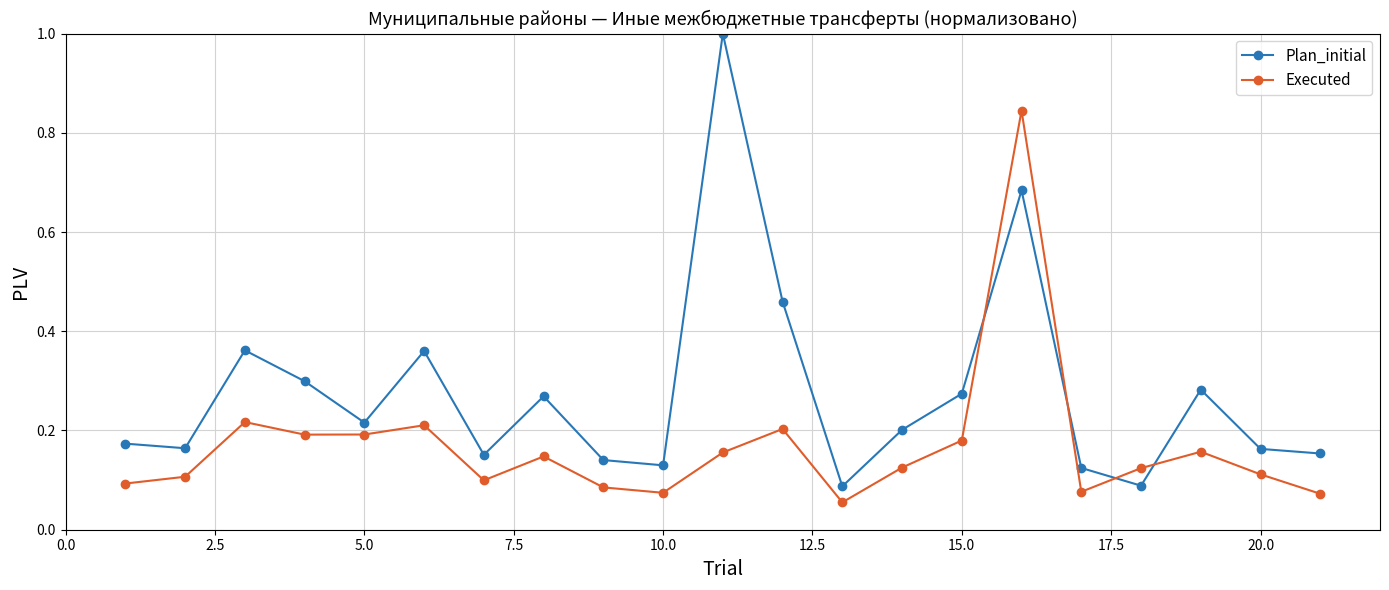

At how many categories does at least one series exceed 0?

21